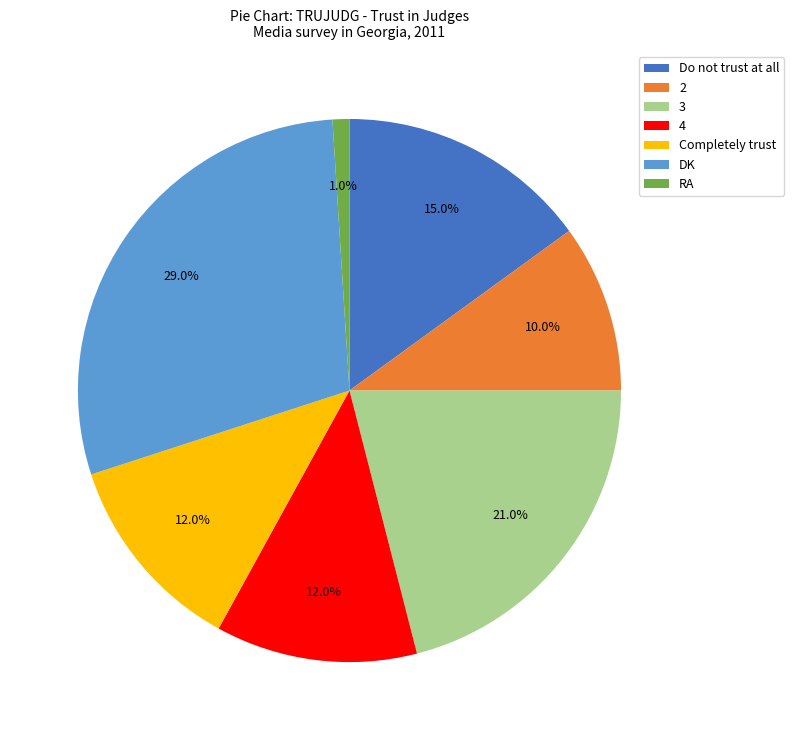

Does 4 account for over 50% of the chart?

No